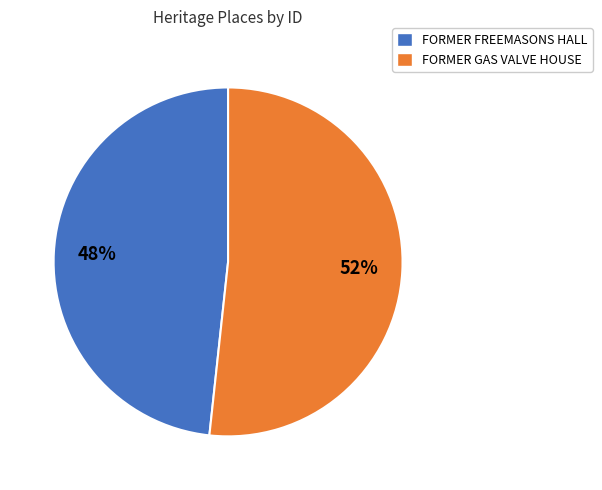

To the nearest percent, what is the combined percentage of FORMER FREEMASONS HALL and FORMER GAS VALVE HOUSE?

100%